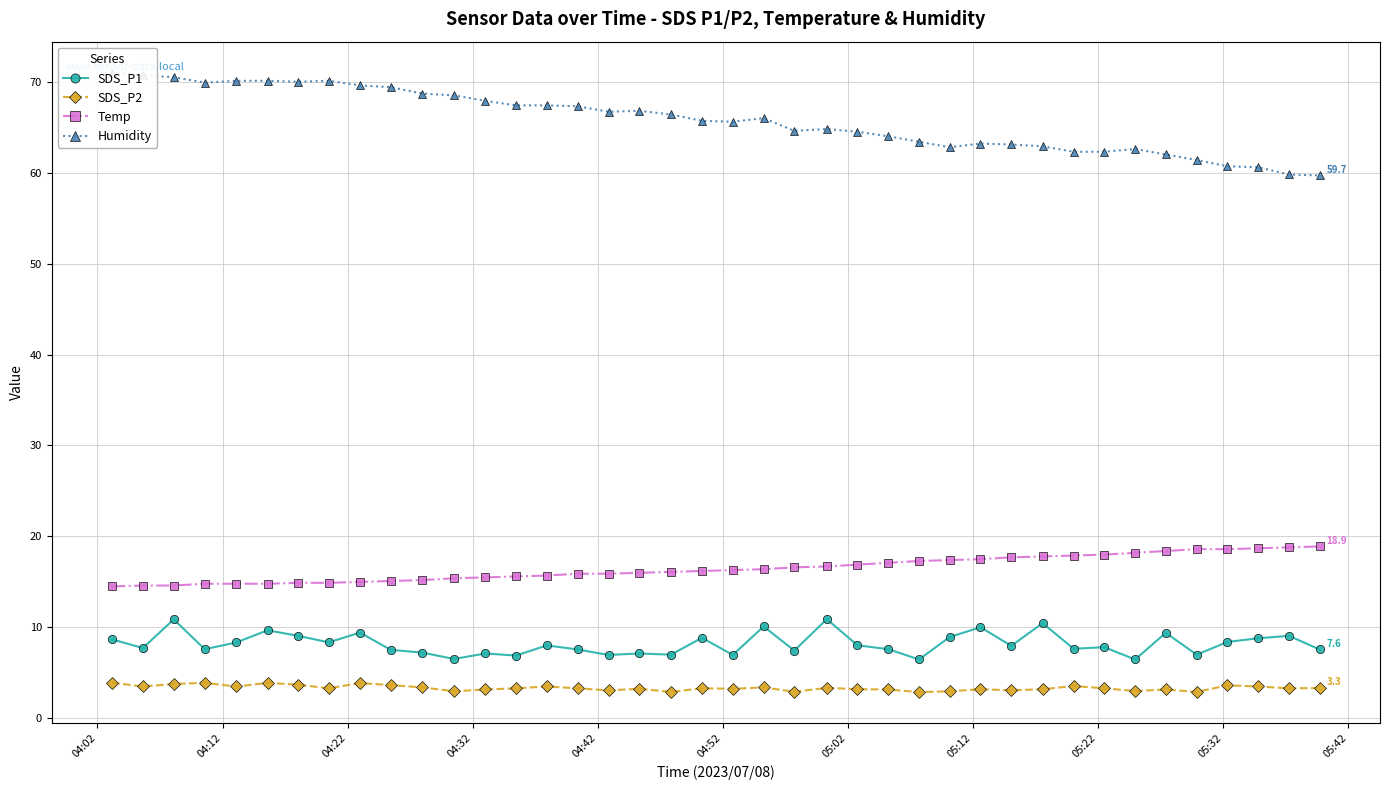

How many lines are shown in the chart?

4